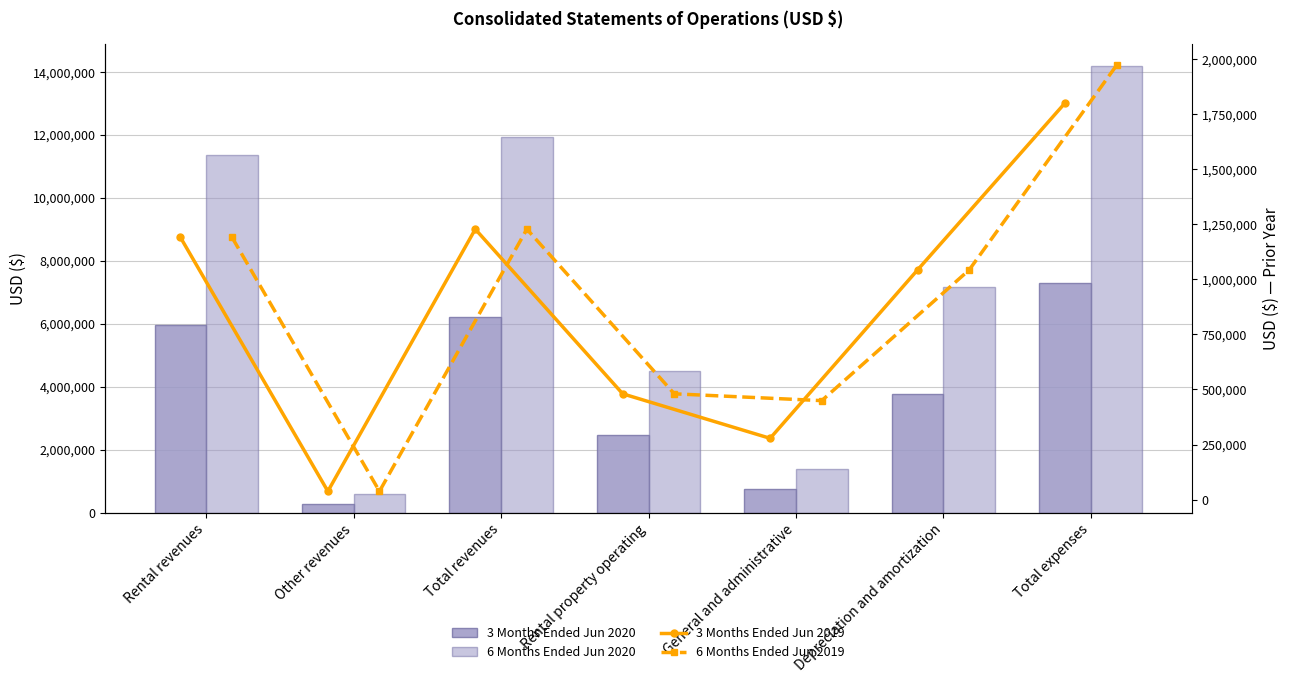

Does the chart contain any negative values?

No